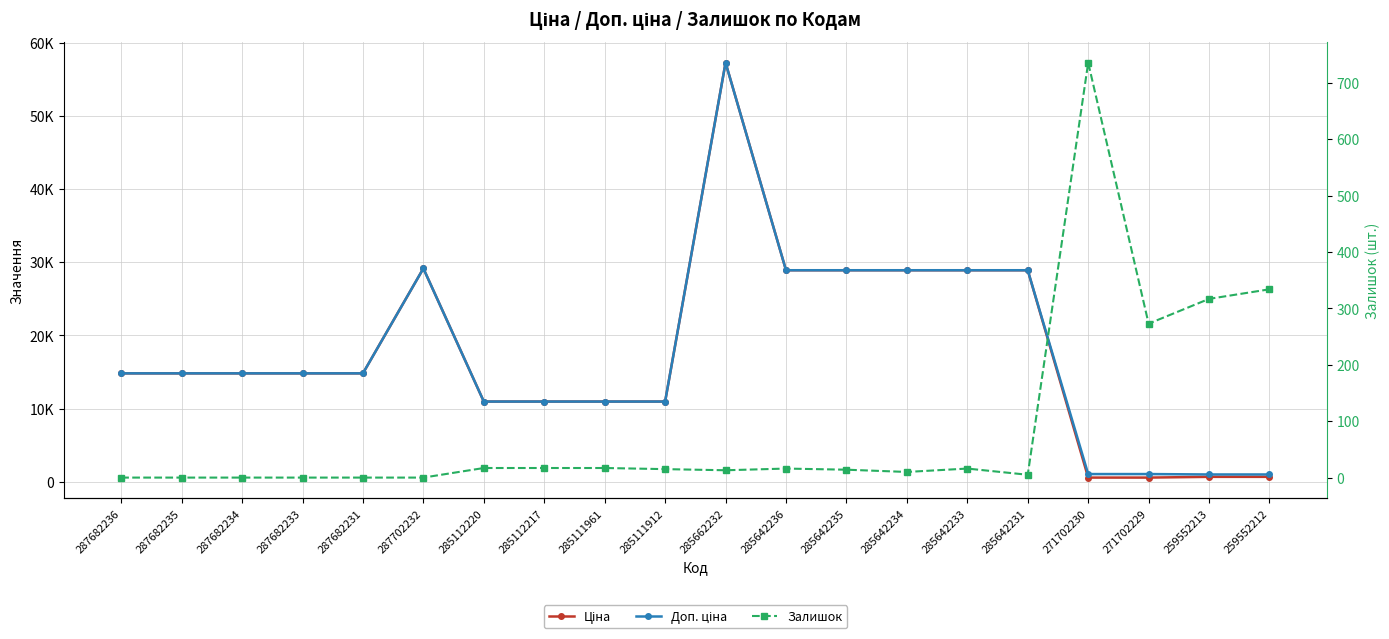

True or false: Залишок has more than 1 interior local peaks.

True